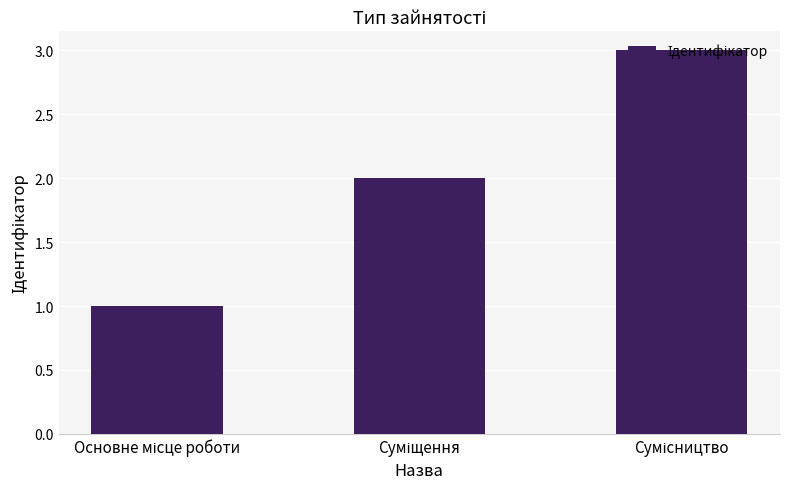

Reading left to right, list all the values displayed in this chart.

1	2	3